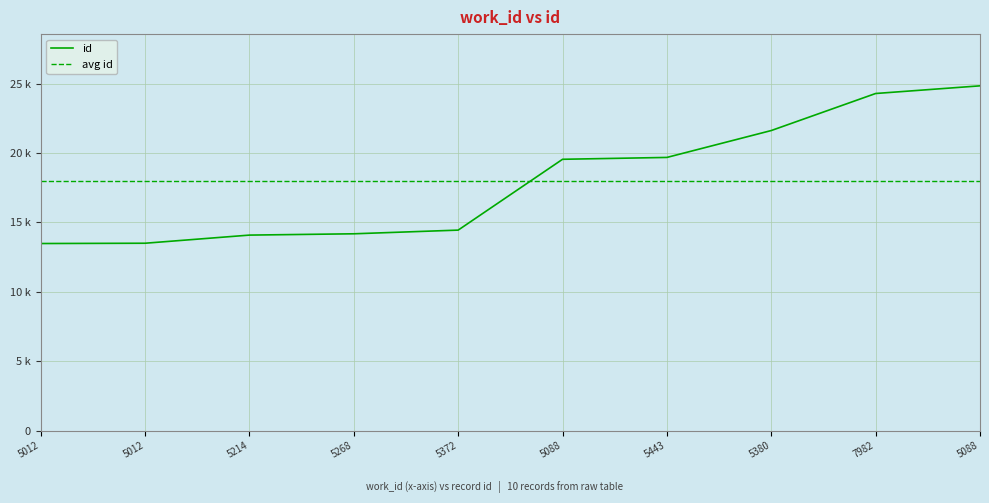

What is the sum of all values?

179690